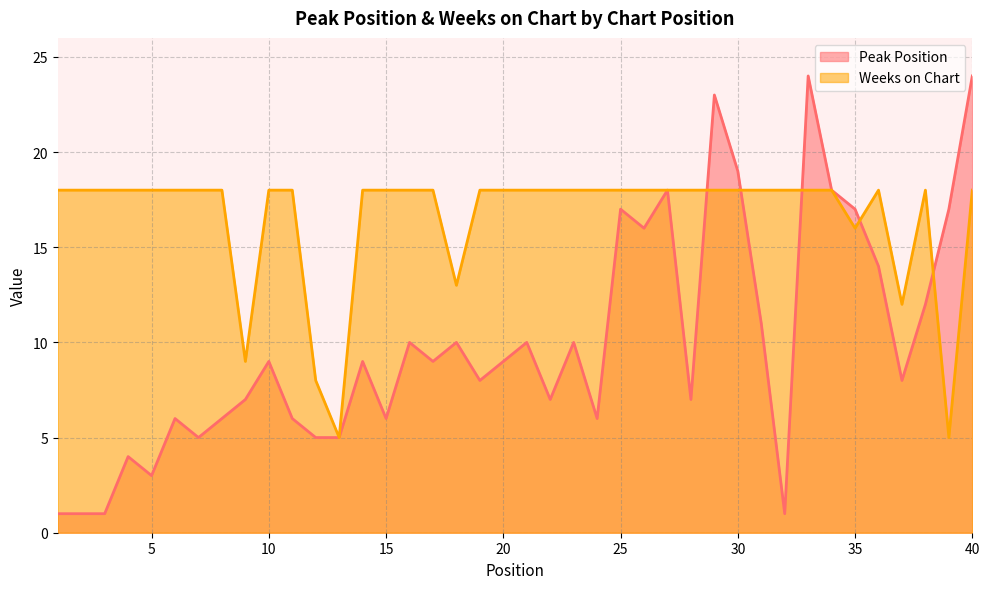

How many lines are shown in the chart?

2